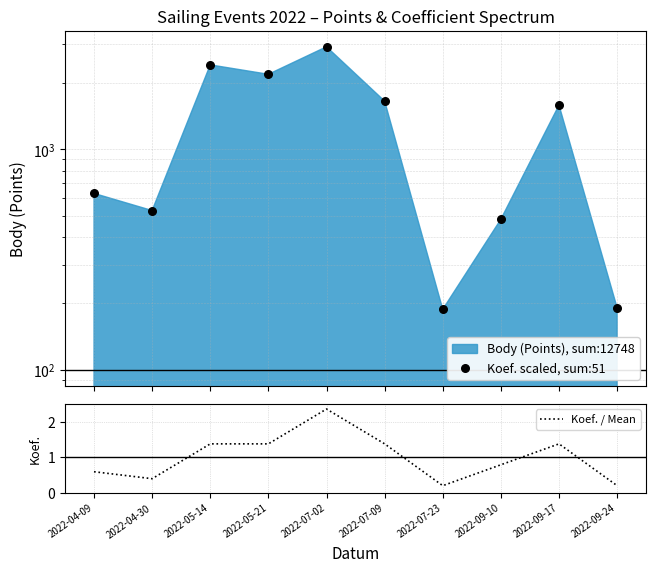

Which series contains the lowest Y value?

Koef. / Mean